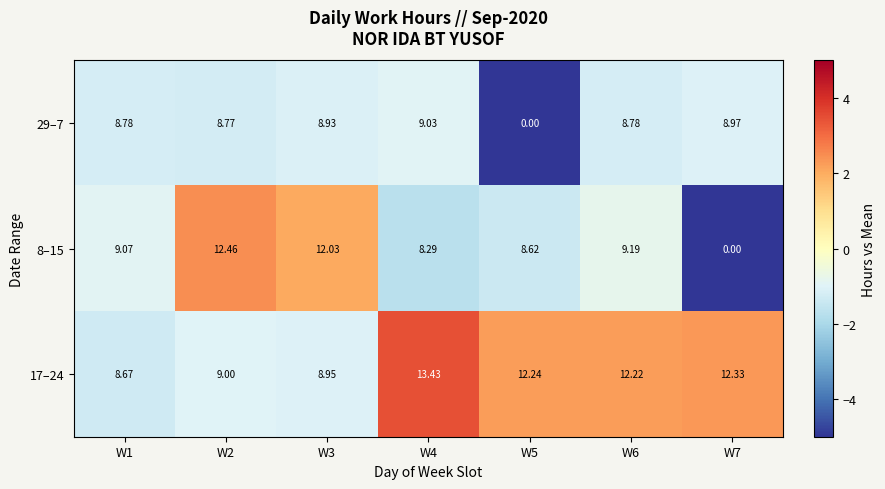

Which series has the largest range (max minus min)?

8–15